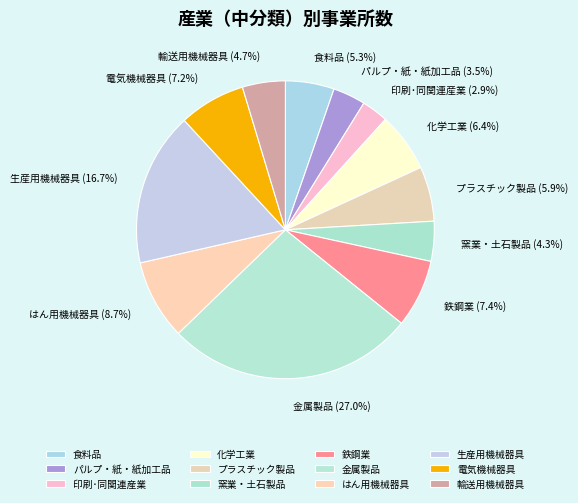

True or false: 印刷･同関連産業 accounts for 3% of the total.

True